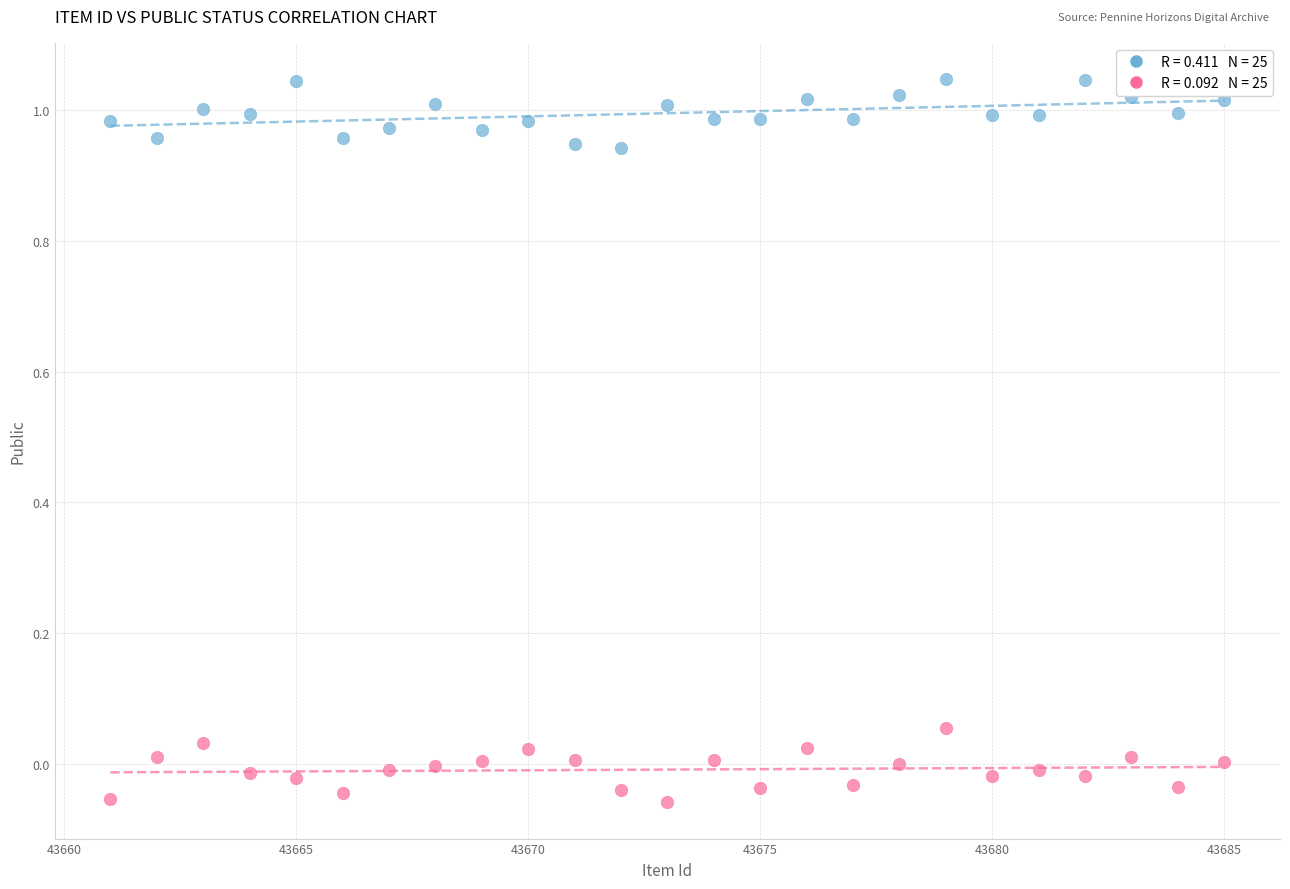

Across all data points, what is the range of X values (max minus min)?

24.0